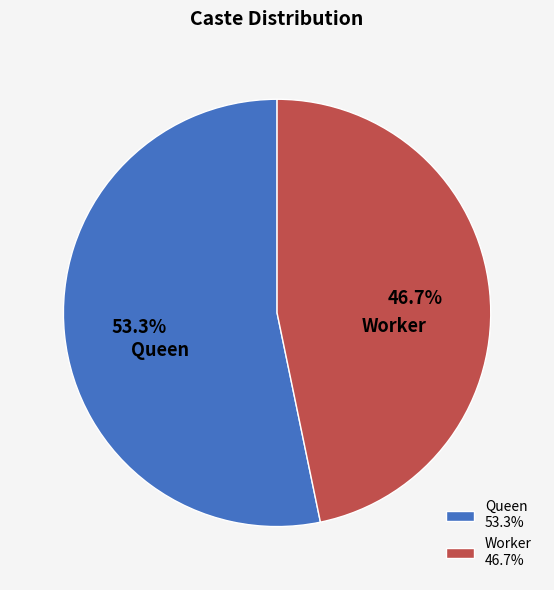

Rank the categories by value from lowest to highest.

Worker, Queen